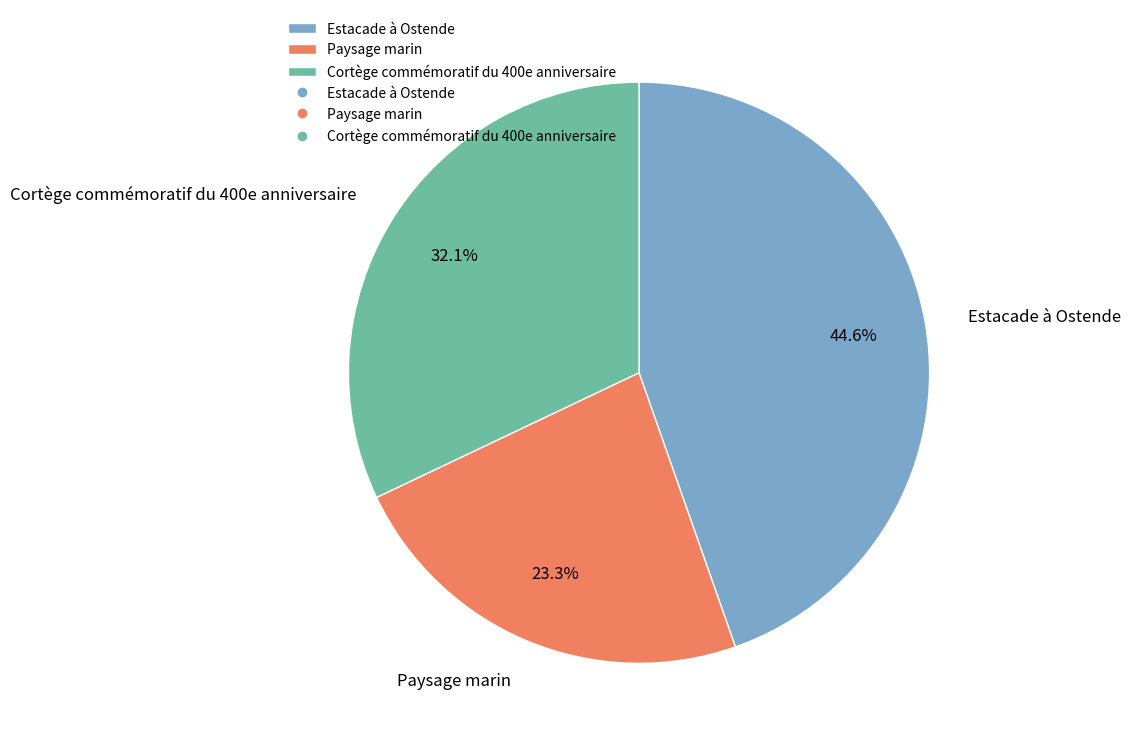

Count the number of slices in the pie.

3